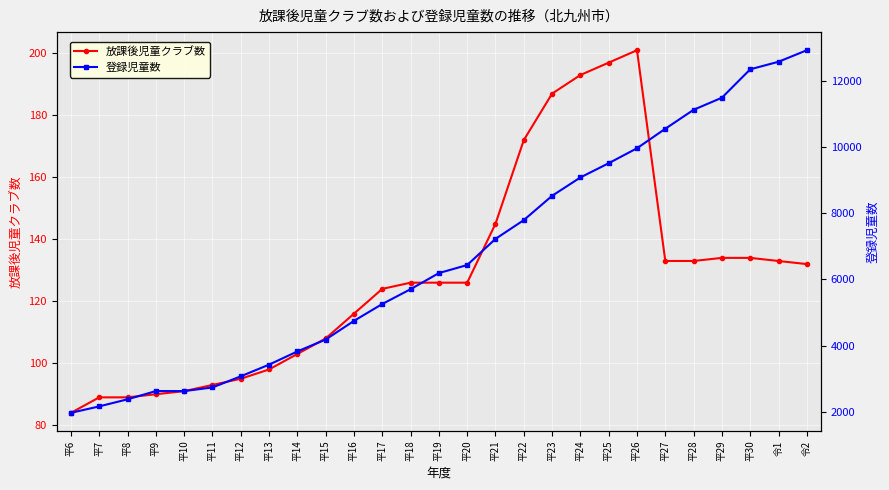

What is the label of the 8th point from the left?

平13